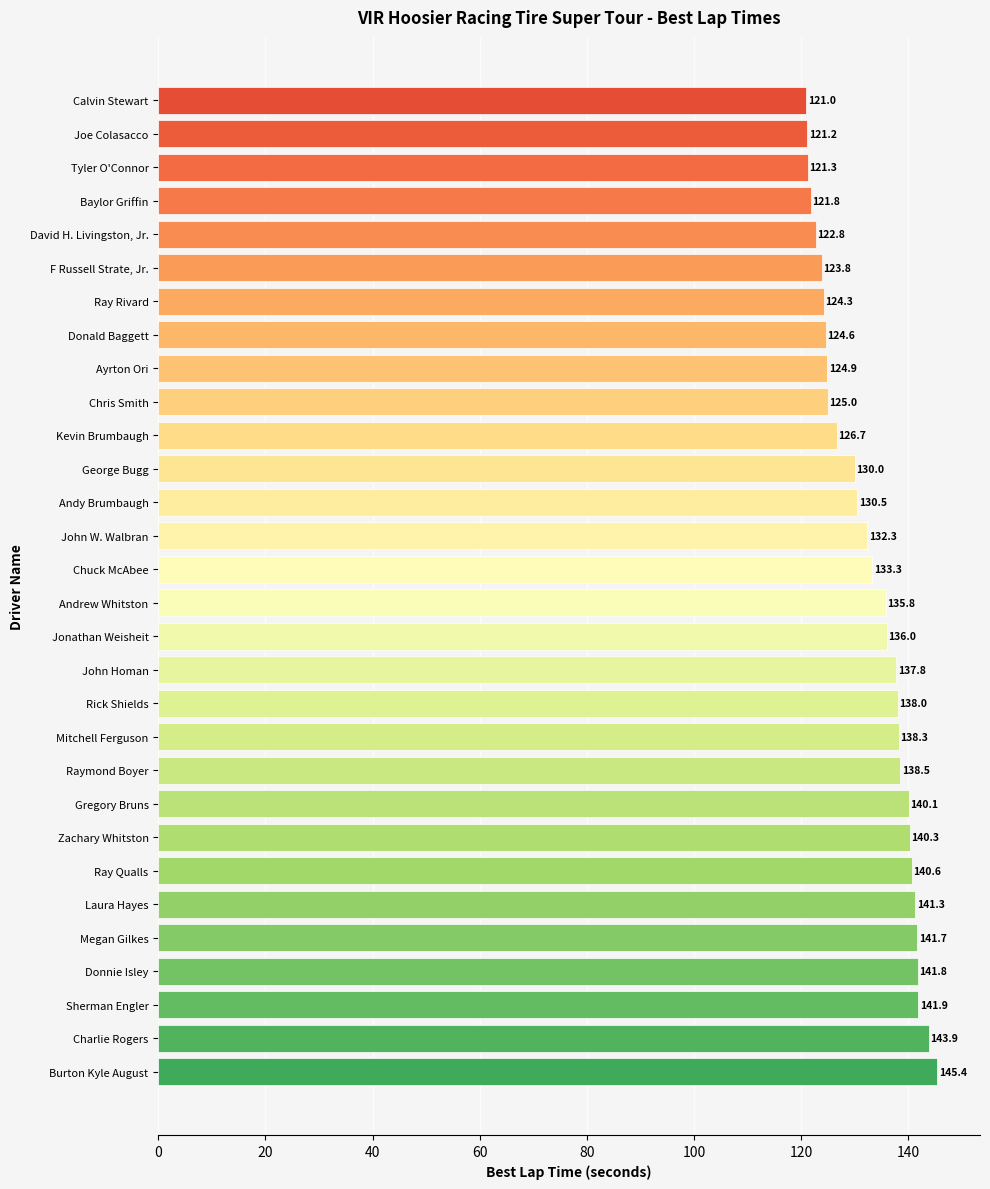

What is the ratio of the value at Rick Shields to the value at Andy Brumbaugh?

1.1